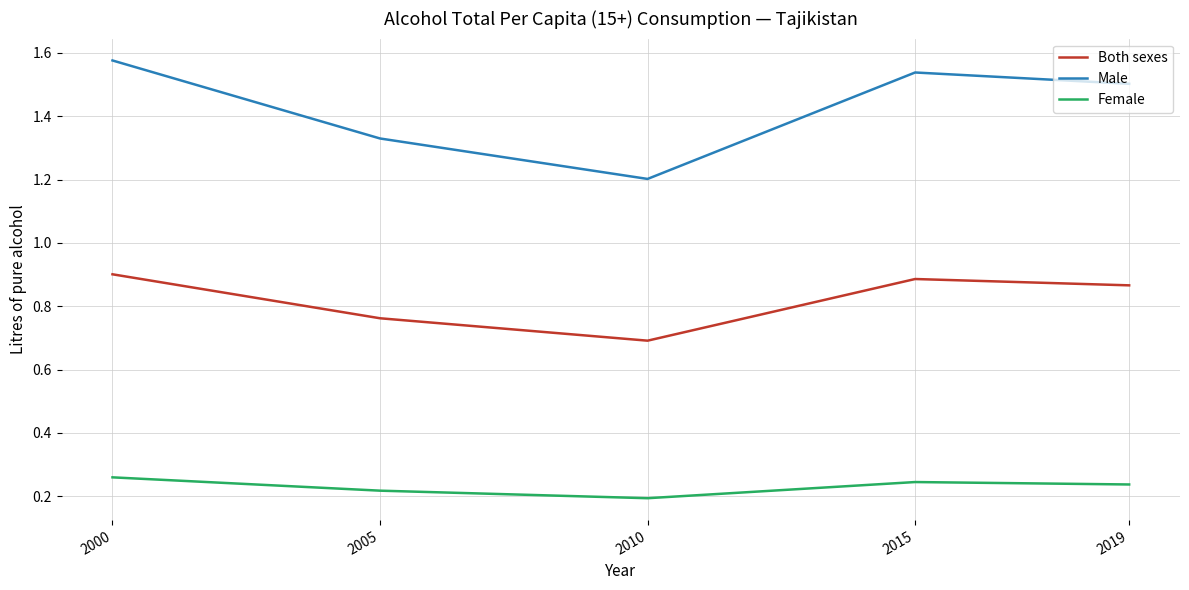

Rank the series by their average value, from lowest to highest.

Female, Both sexes, Male